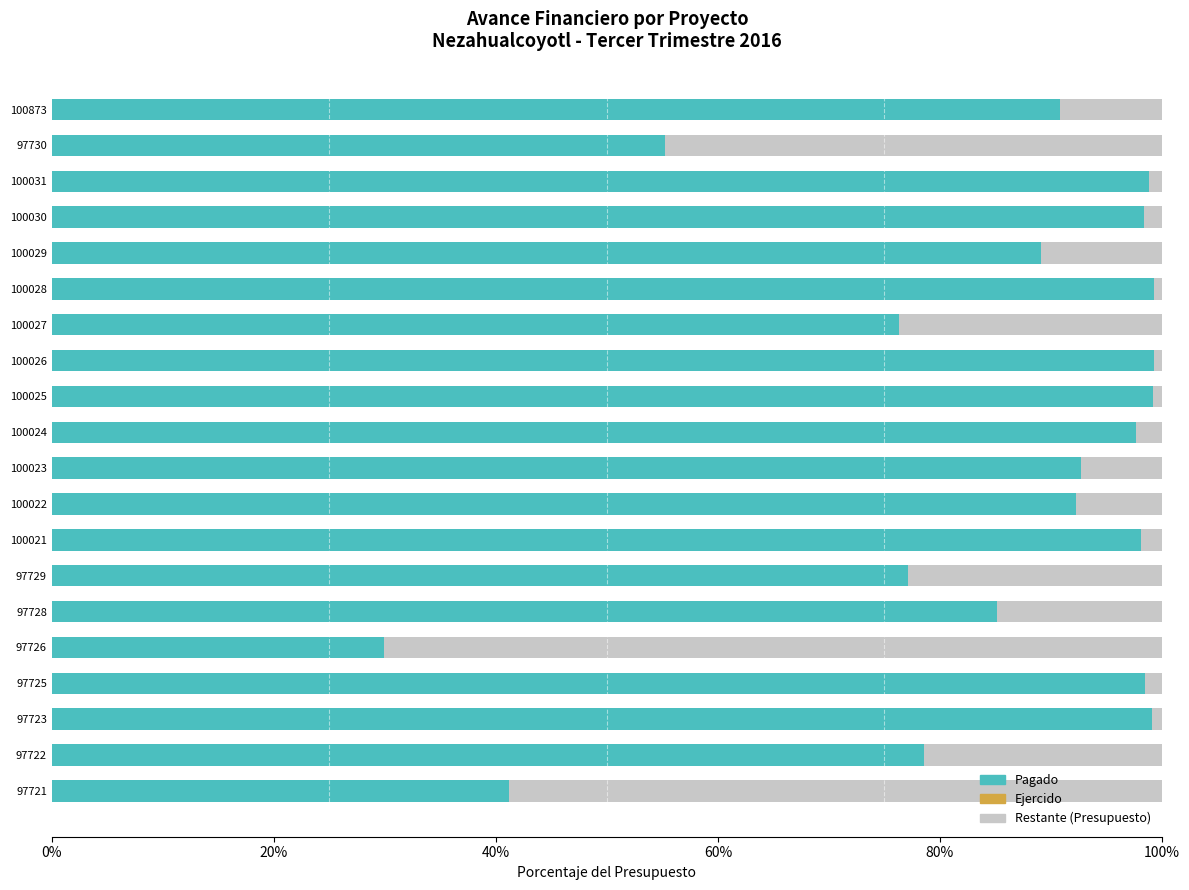

What is the total value across all series at 97729?

100.0